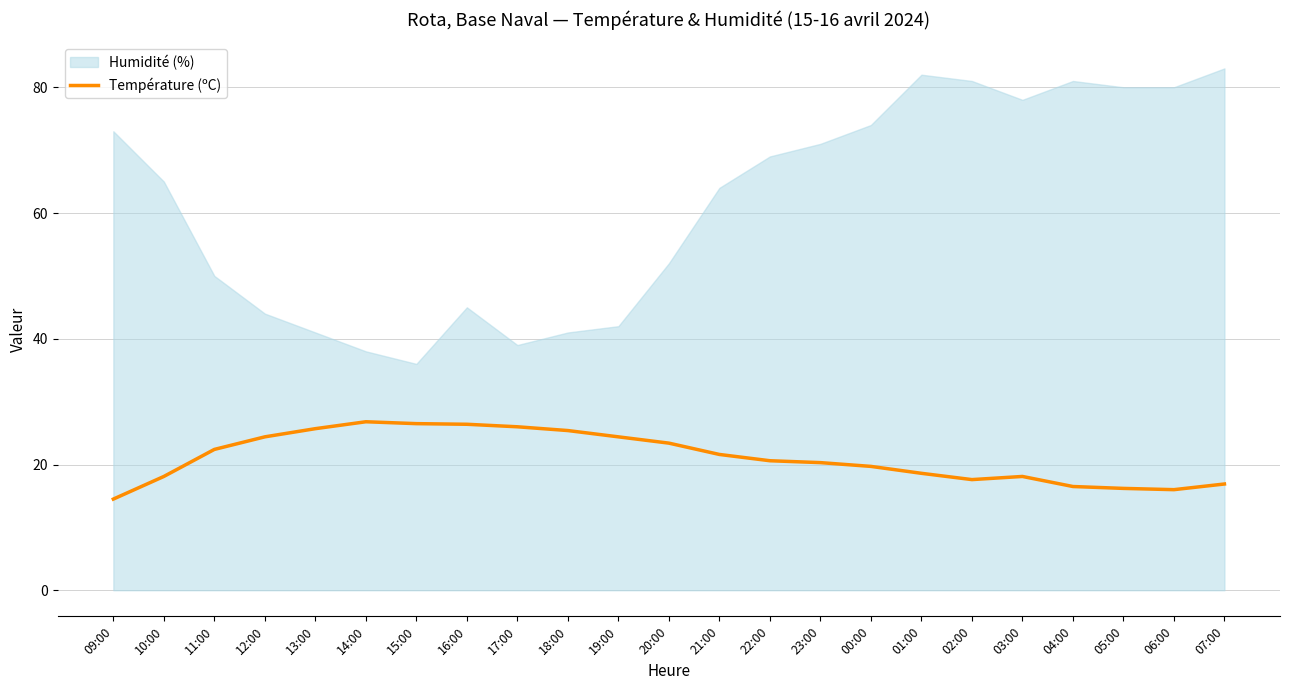

The Température (ºC) series shows 33.7 at 00:00. True or false?

False